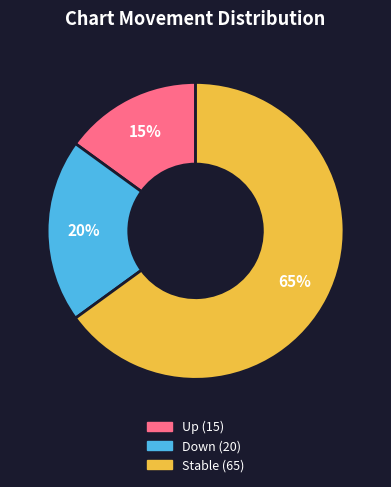

Does any single category account for the majority?

Yes